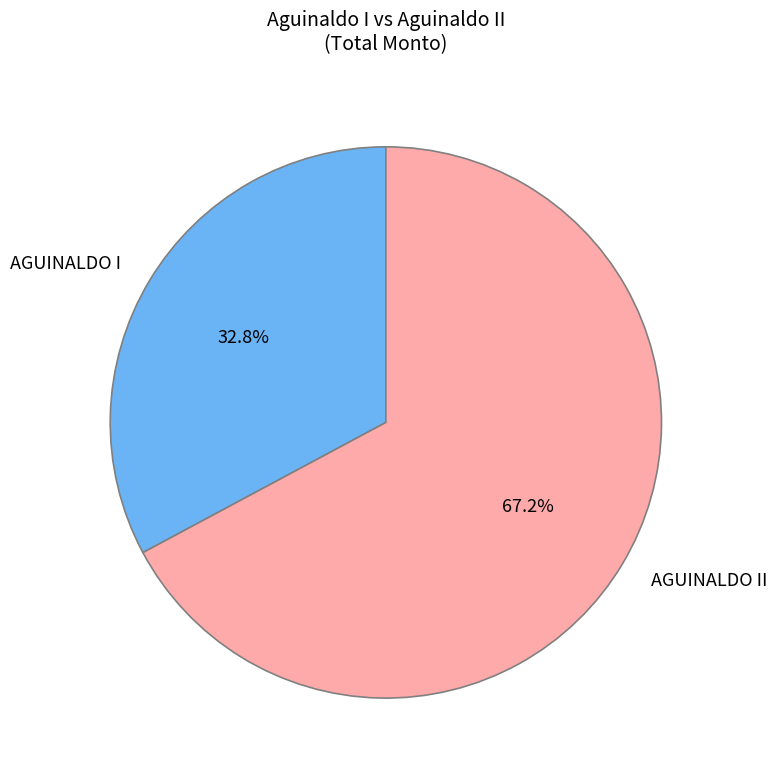

What portion of the pie excludes AGUINALDO I?

67.2%